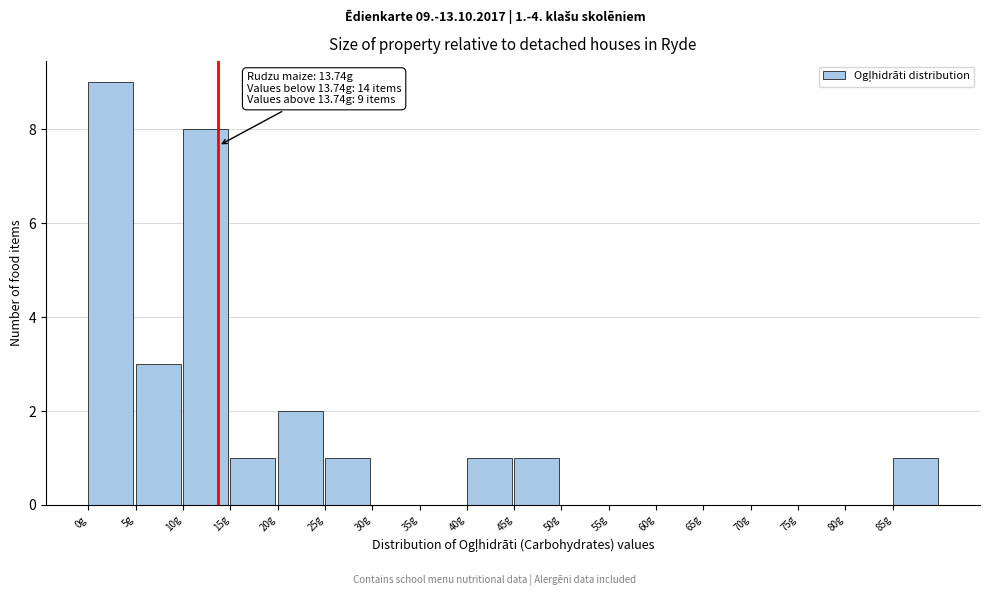

Which range on the x-axis has the tallest bar?

0 to 5